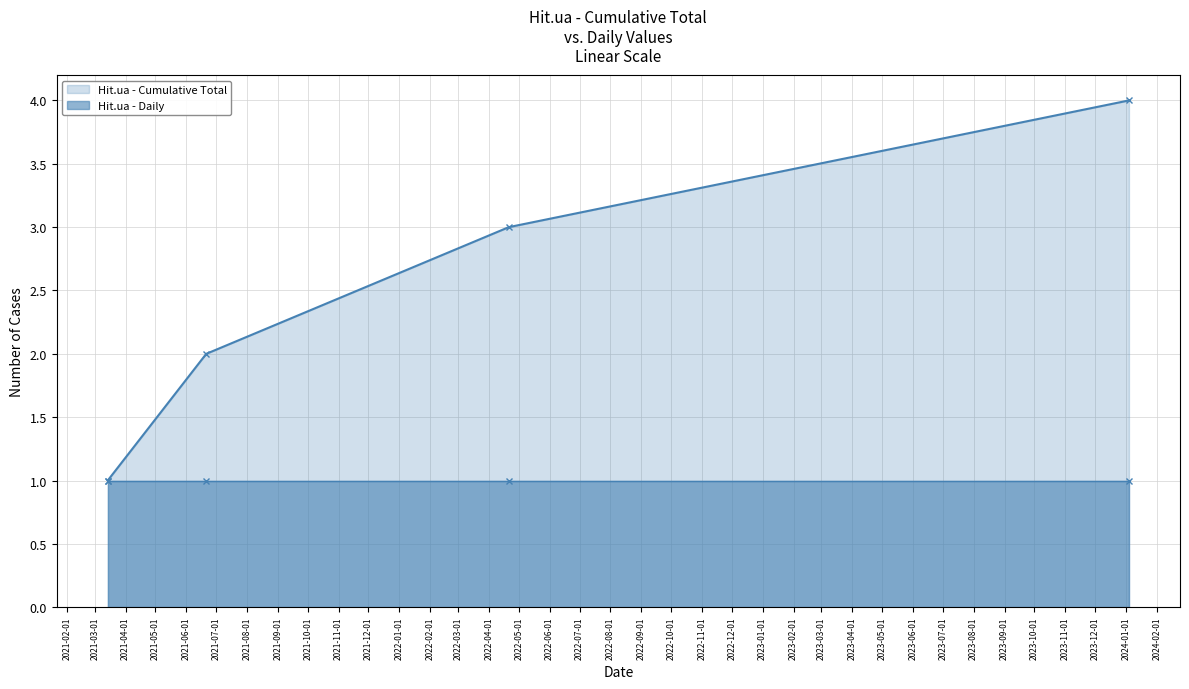

True or false: Hit.ua - Daily and Hit.ua - Cumulative Total cross at least once.

False